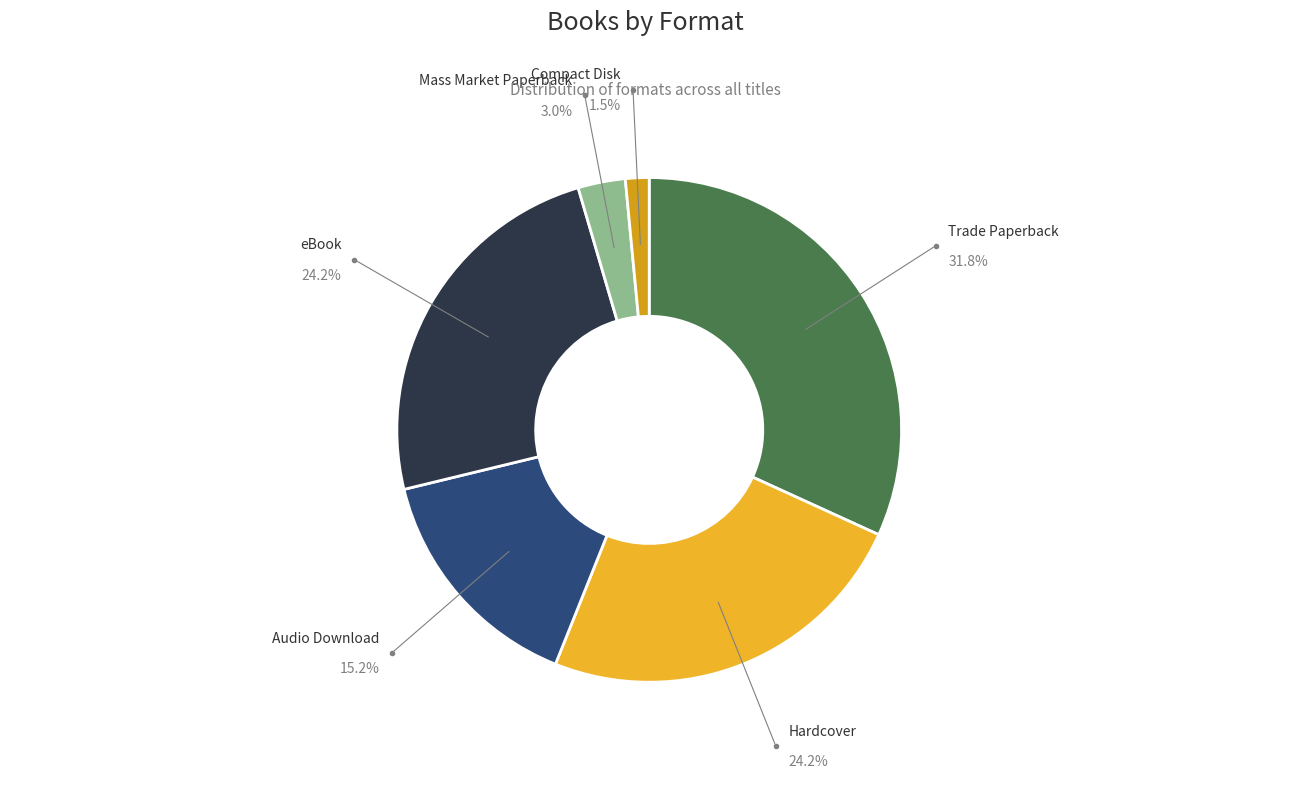

How many segments does this pie chart have?

6